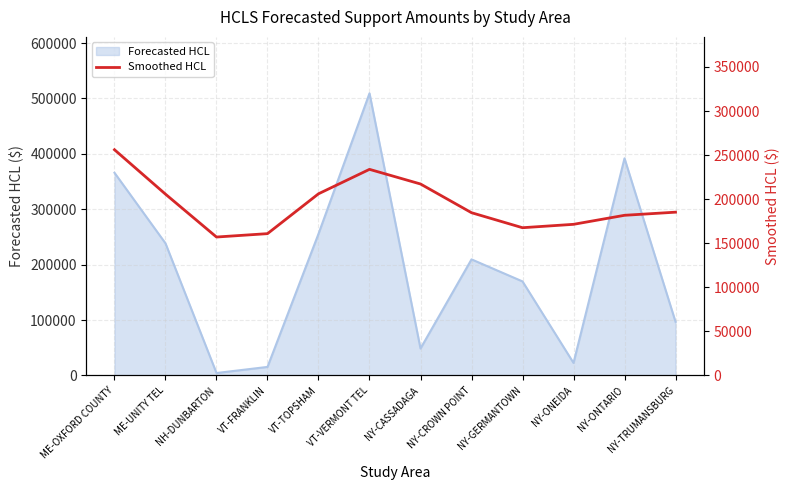

The Forecasted HCL series shows 144820 at NY-TRUMANSBURG. True or false?

False